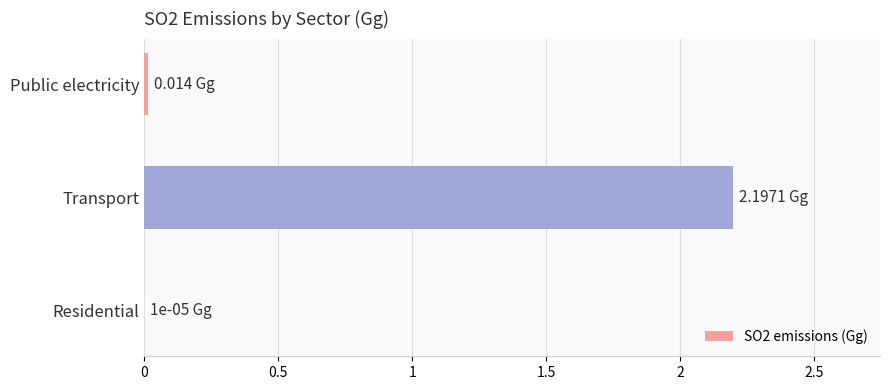

What is the sum of all values?

2.2